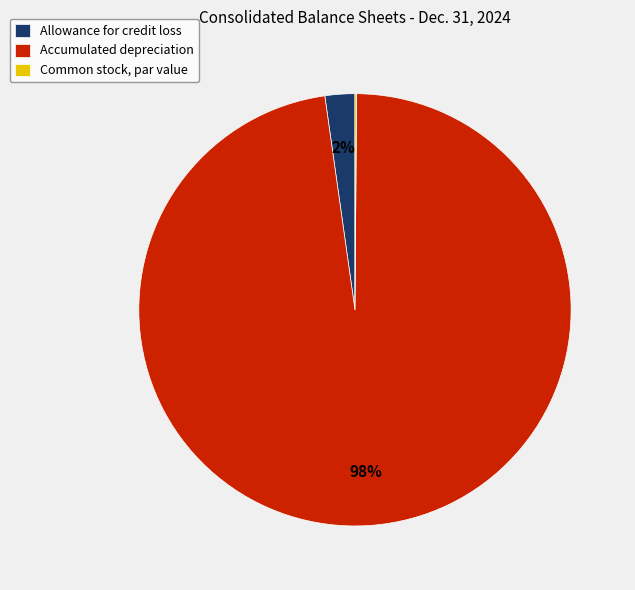

Which category accounts for the majority?

Accumulated depreciation